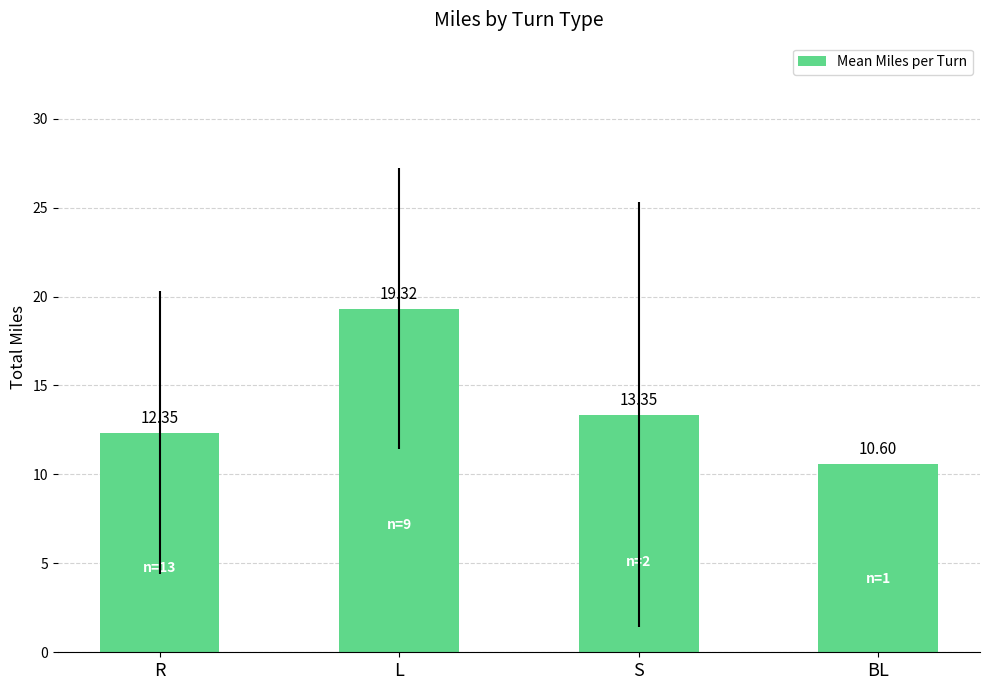

What is the label of the 1st bar from the left?

R